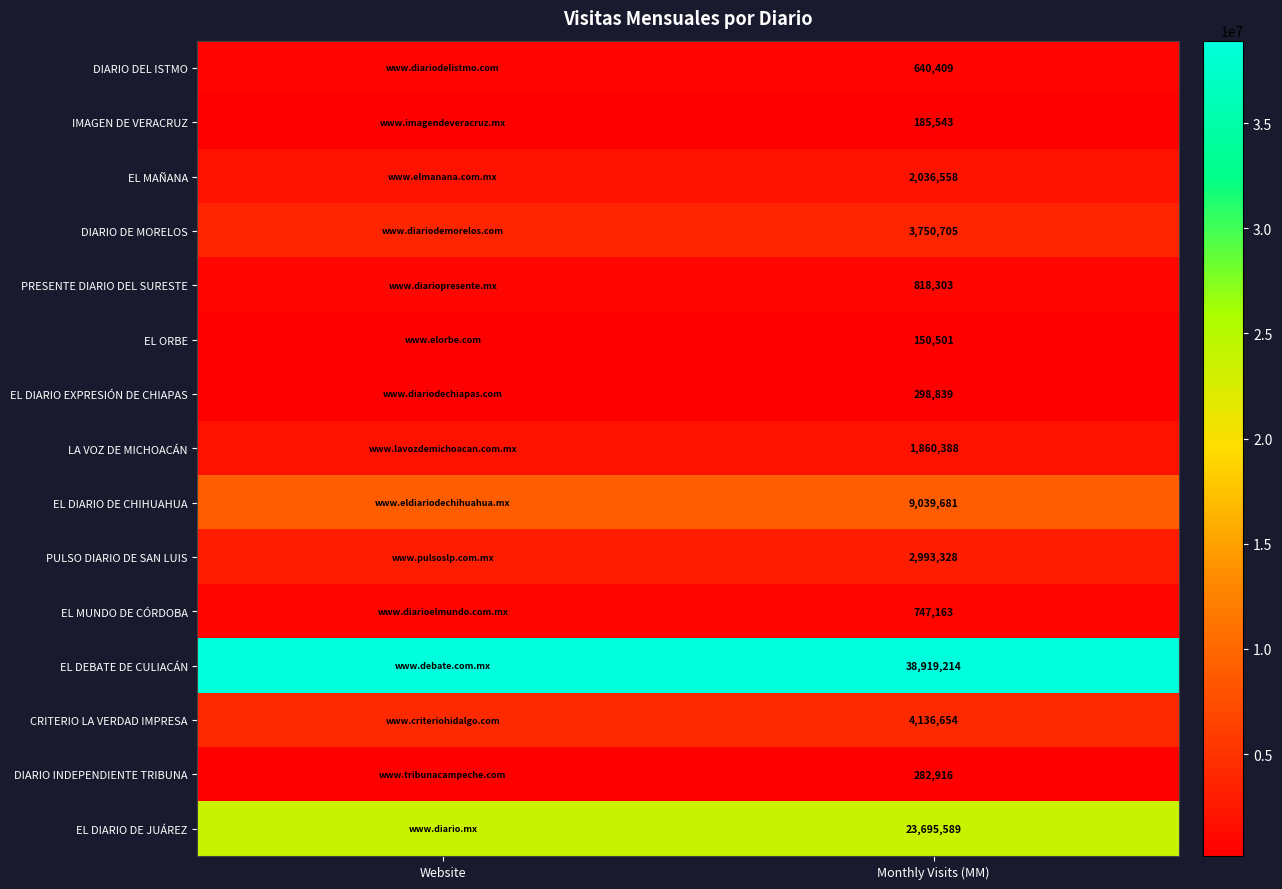

Is it true that EL DIARIO EXPRESIÓN DE CHIAPAS equals 298839 at Monthly Visits (MM)?

True